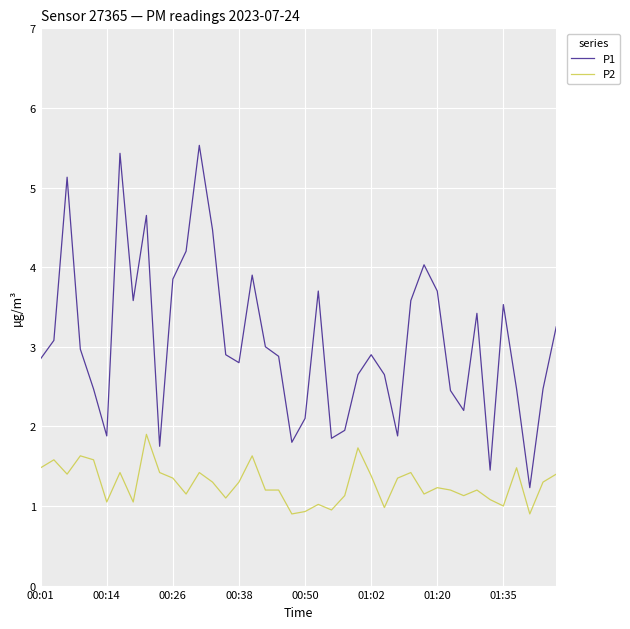

Which series has the widest spread of values?

P1